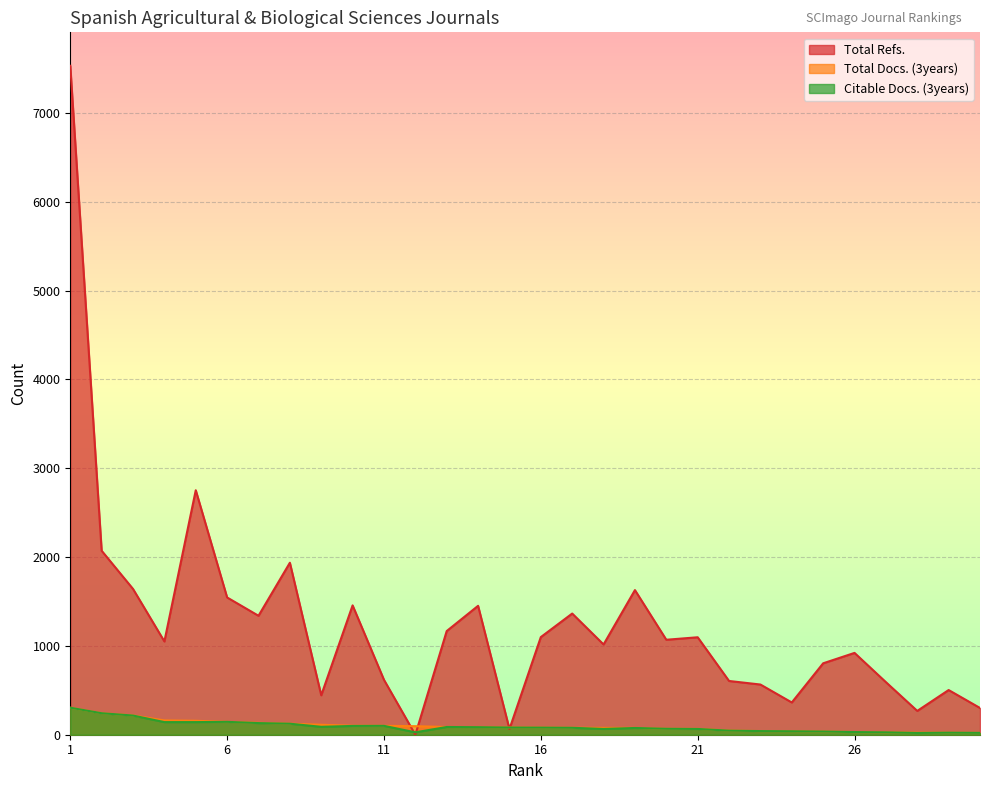

What is the value of the Citable Docs. (3years) point at the 13th from the left?

87